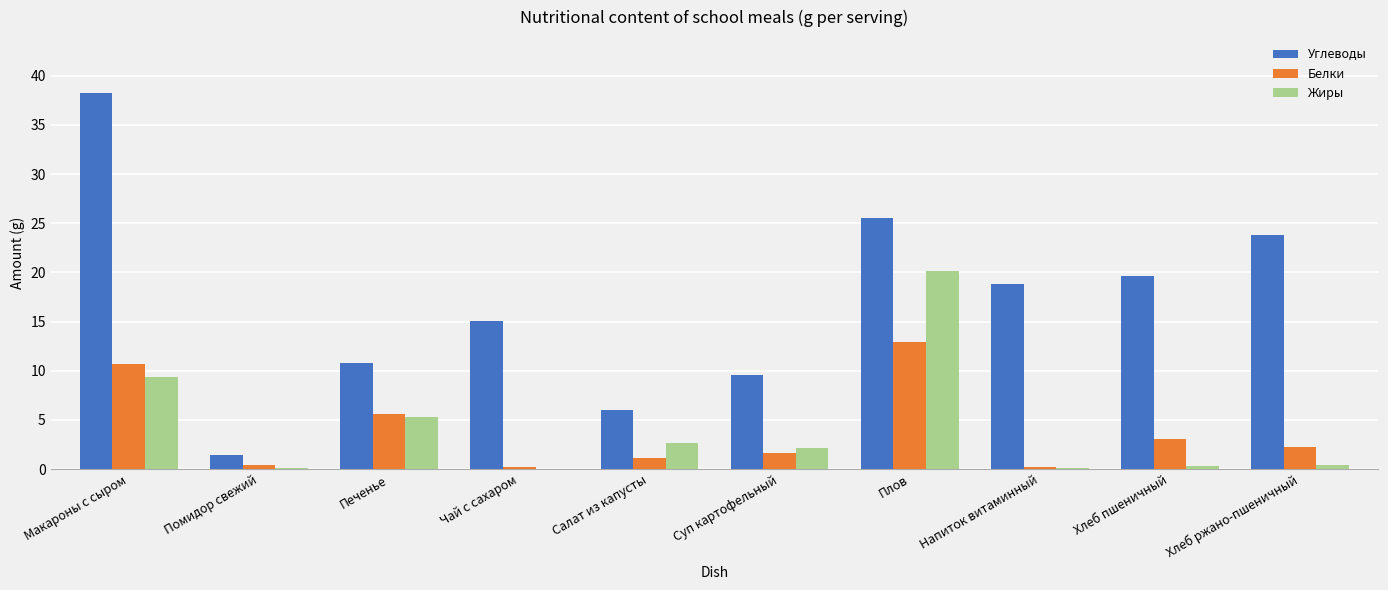

Is the value of Углеводы at Макароны с сыром greater than the value of Белки at Чай с сахаром?

Yes